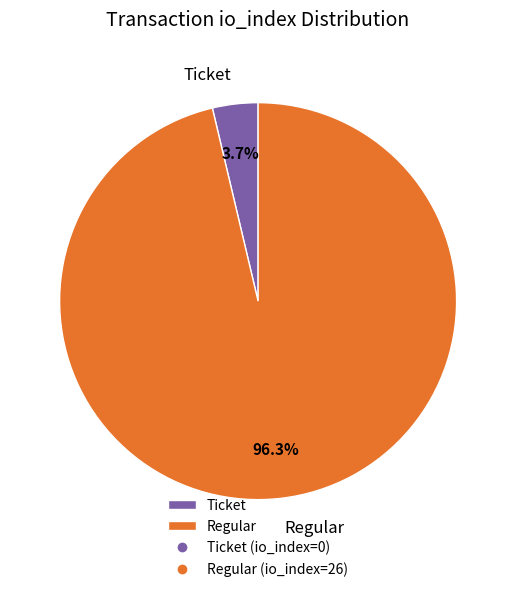

Count the number of slices in the pie.

2